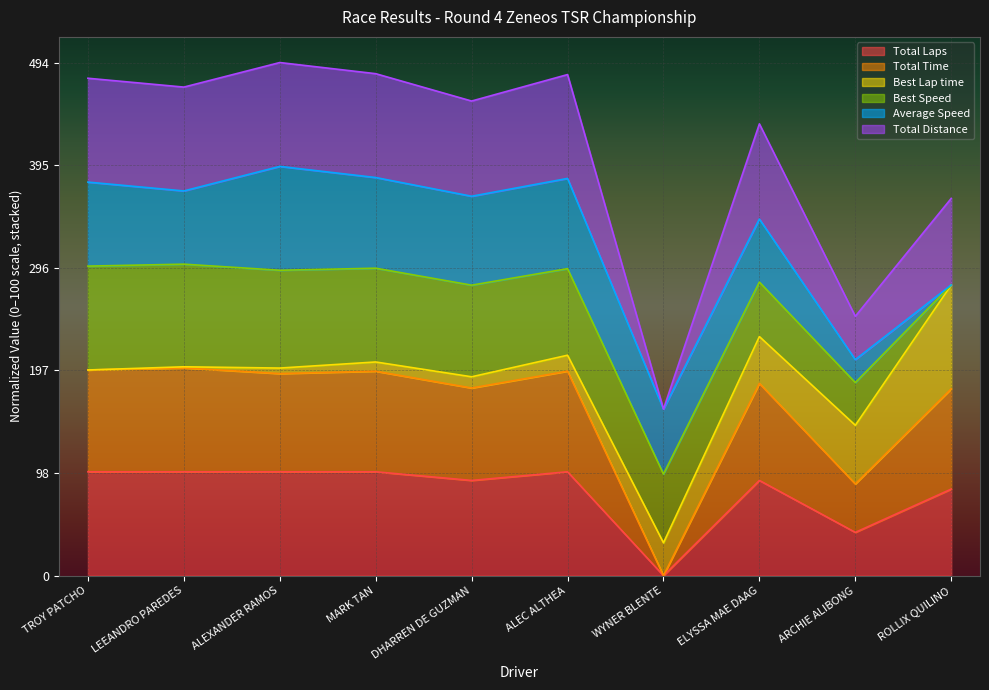

The Total Laps series shows 170.9 at ALEXANDER RAMOS. True or false?

False